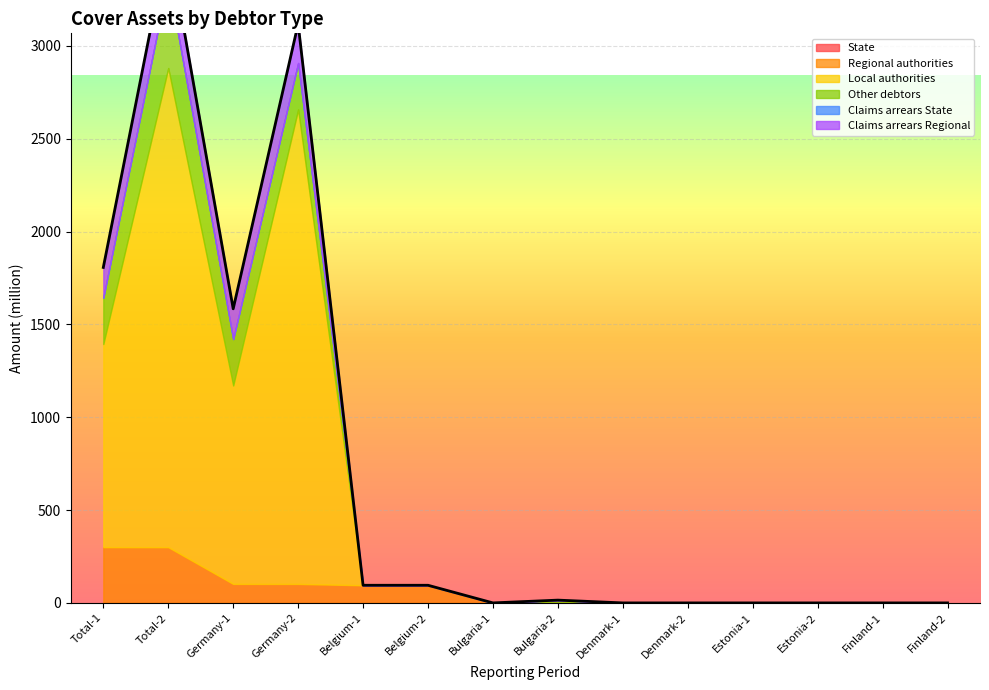

Where is Claims arrears State nearest to the value 0?

Total-1